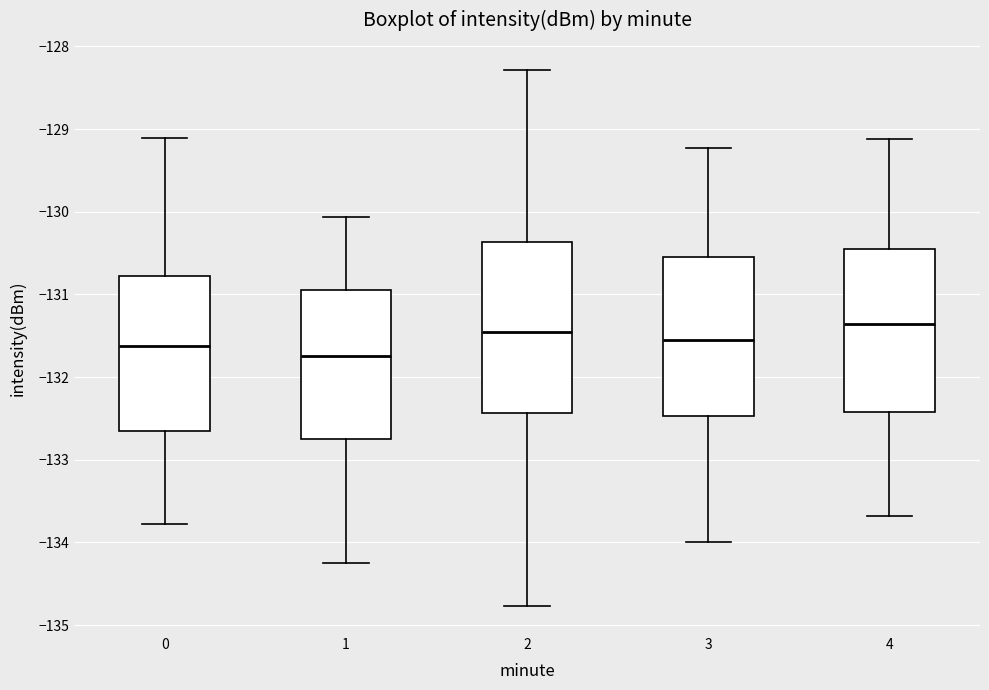

Reading left to right, transcribe this box plot: for each box, give where its median line is, the range the box spans, and where its two whiskers end, as read against the y-axis. The values are not printed on the chart, so give them approximately, as read against the axis.

0: median -131.6, box -132.7 to -130.8, whiskers -133.8 to -129.1
1: median -131.7, box -132.7 to -131.0, whiskers -134.2 to -130.1
2: median -131.5, box -132.4 to -130.4, whiskers -134.8 to -128.3
3: median -131.5, box -132.5 to -130.6, whiskers -134.0 to -129.2
4: median -131.4, box -132.4 to -130.4, whiskers -133.7 to -129.1